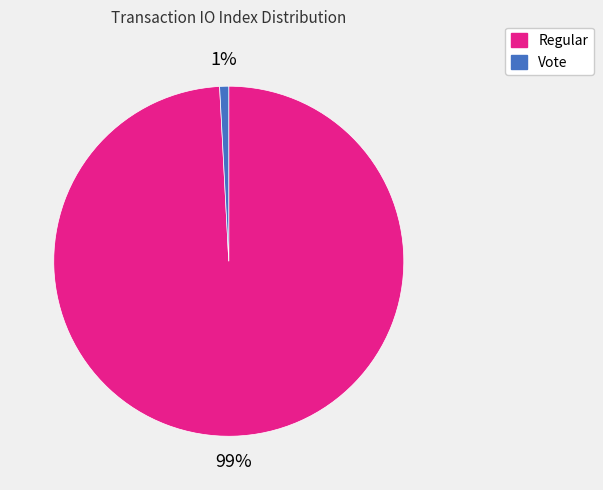

How many slices are in this pie chart?

2